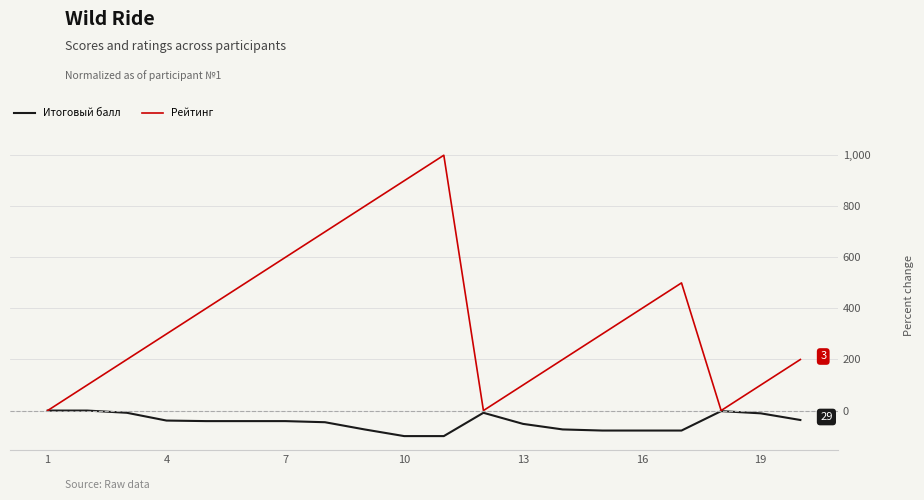

Which series has the largest total across all categories?

Рейтинг